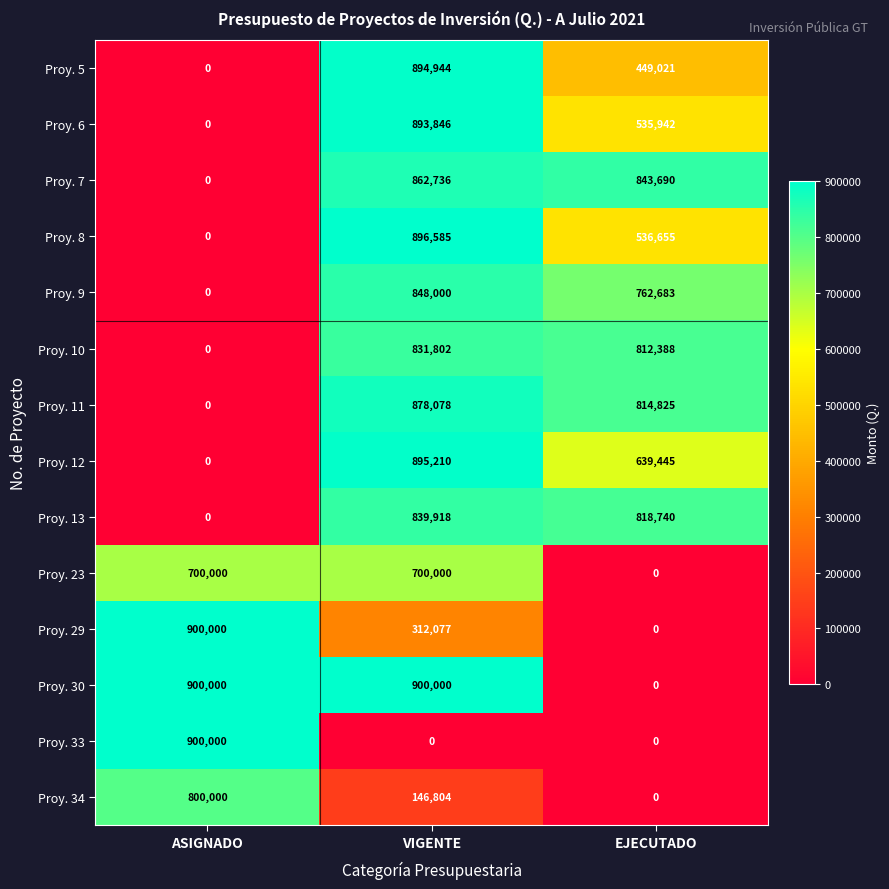

What is the approximate value of Proy. 5 at VIGENTE?

894944